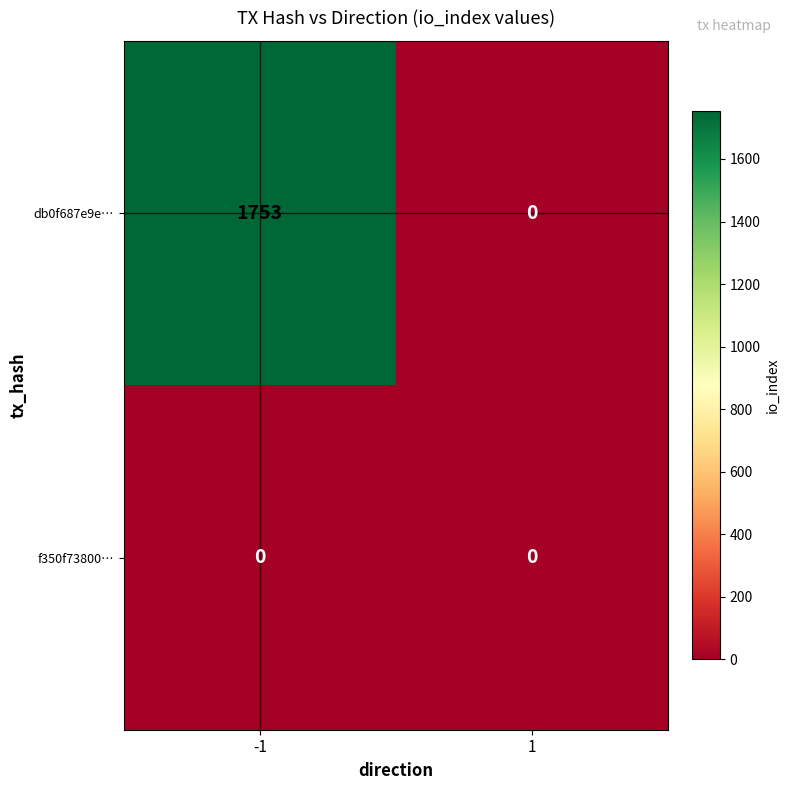

List the series in order of their overall mean, lowest first.

f350f73800…, db0f687e9e…